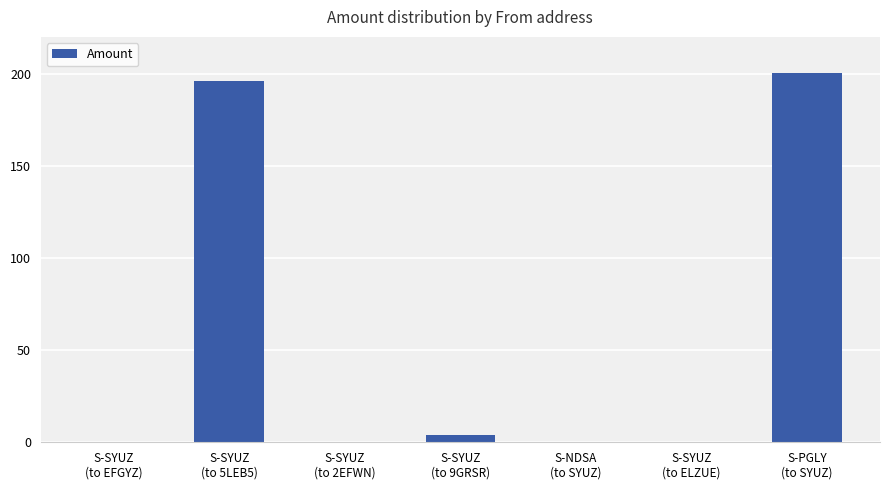

At which category does the chart reach its peak across all series?

S-PGLY
(to SYUZ)